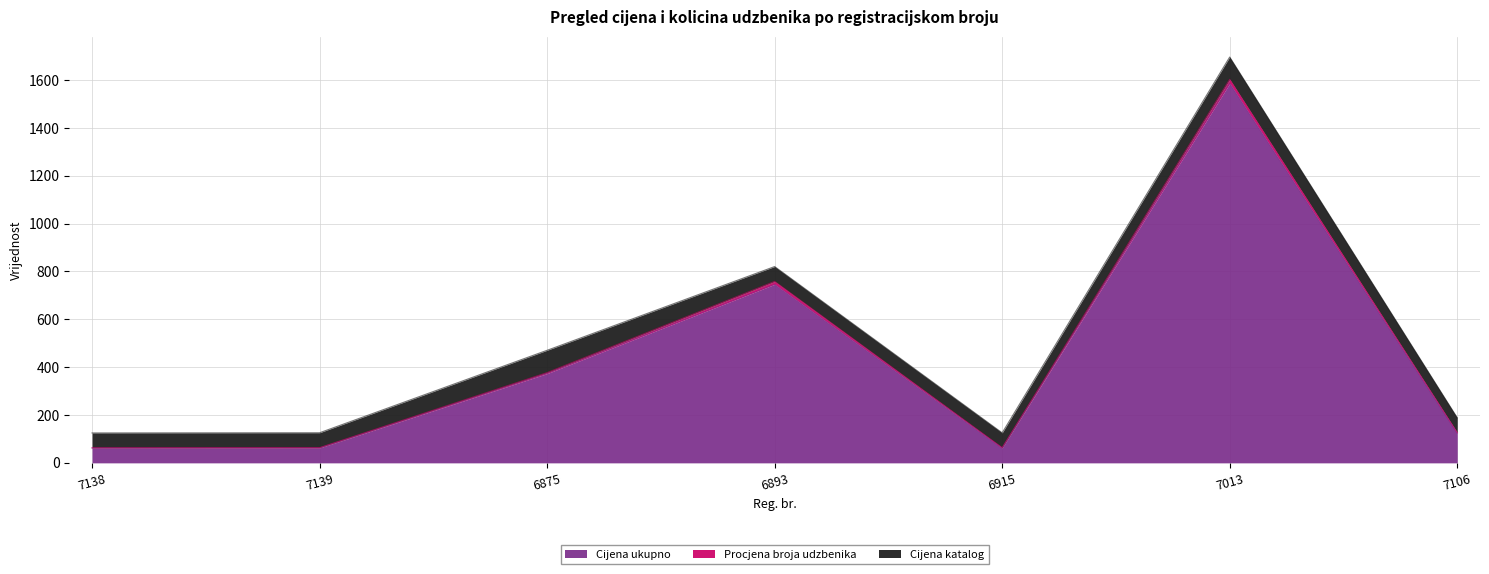

Which has a higher value, 6915 or 7139?

7139